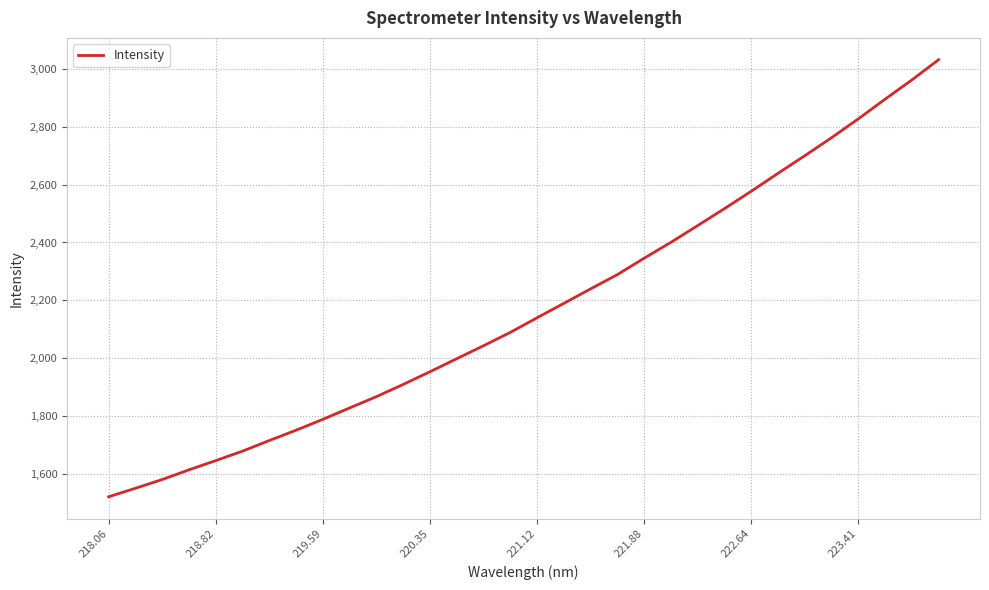

Reading left to right, what are all the values shown in this chart?

1522.7	1551.9	1582.2	1615.6	1647.5	1680.3	1716.9	1752.5	1790.0	1829.4	1868.4	1910.5	1954.3	1999.3	2044.1	2090.2	2140.6	2190.3	2240.3	2289.5	2346.2	2400.9	2458.7	2517.1	2577.0	2638.8	2699.4	2761.6	2826.6	2894.4	2960.7	3030.6